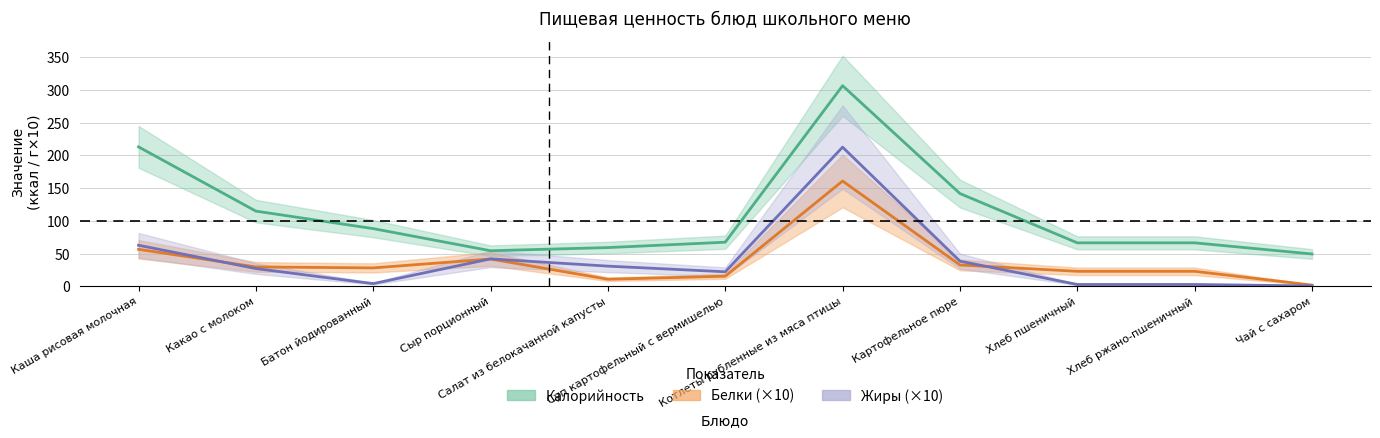

Between Хлеб ржано-пшеничный and Чай с сахаром, which series saw the biggest shift?

Белки